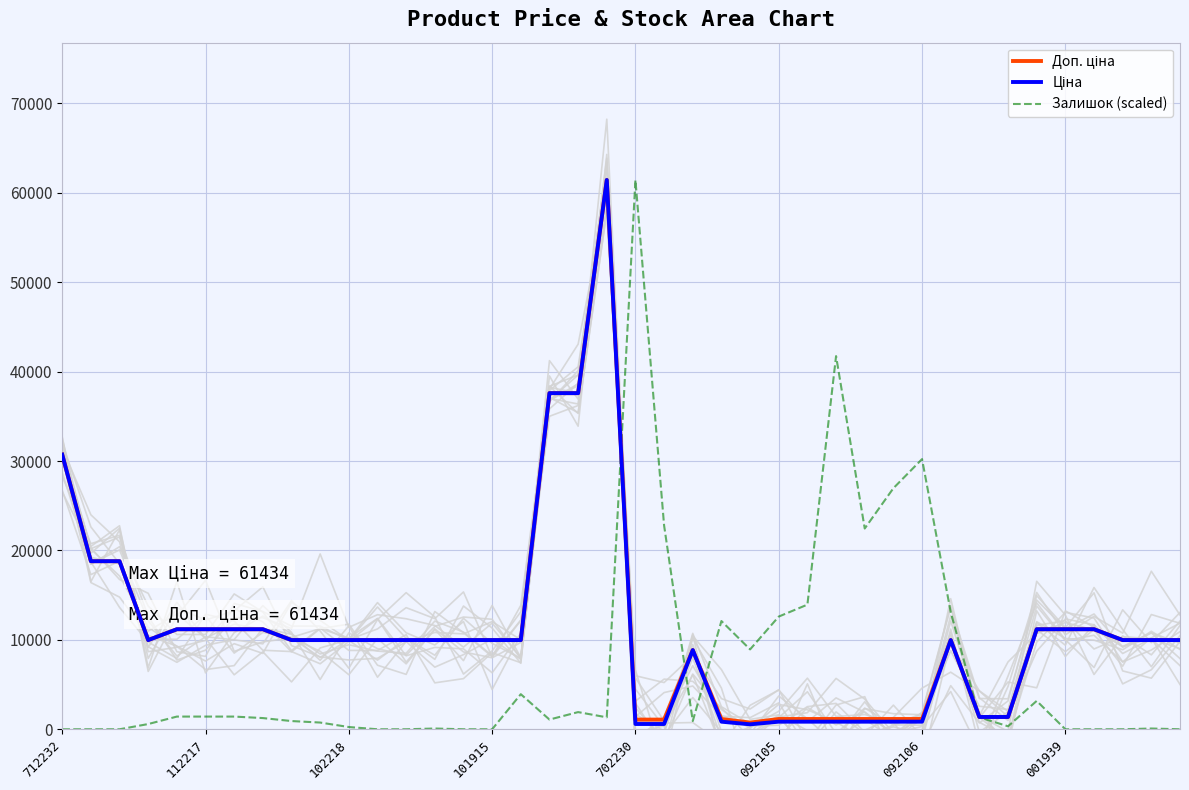

Which category has the highest value in the Залишок (scaled) series?

702230